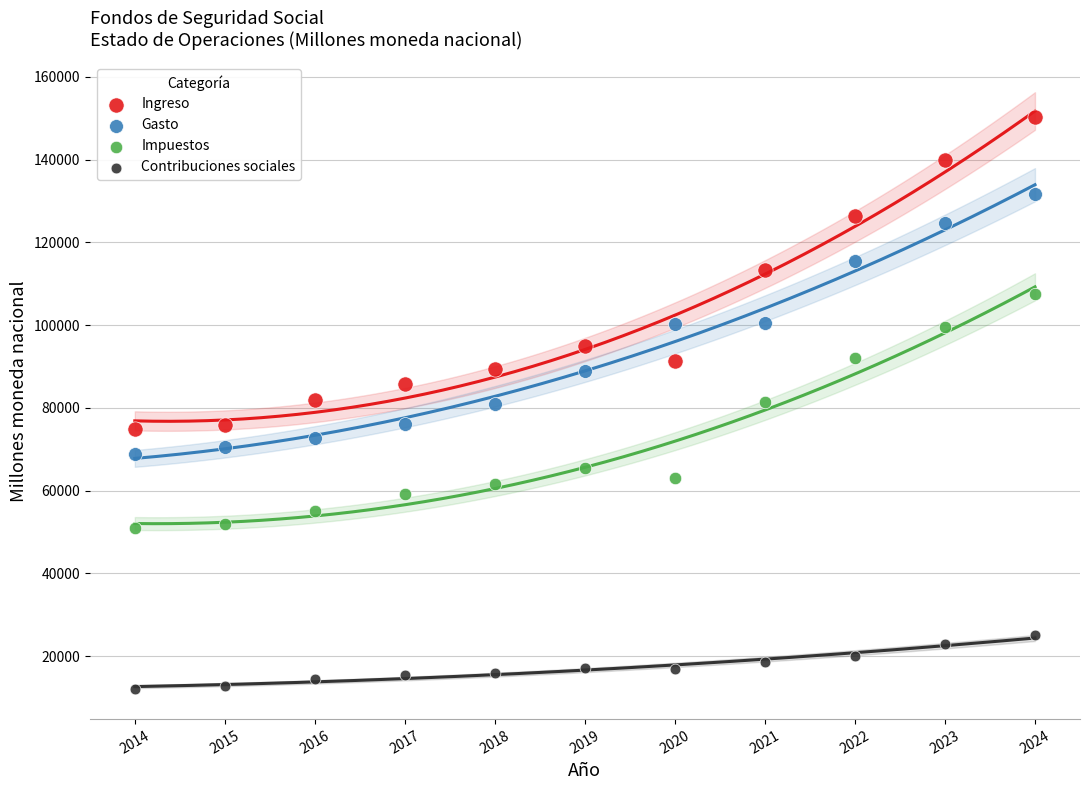

What are all the series names shown in the legend?

Ingreso, Gasto, Impuestos, Contribuciones sociales